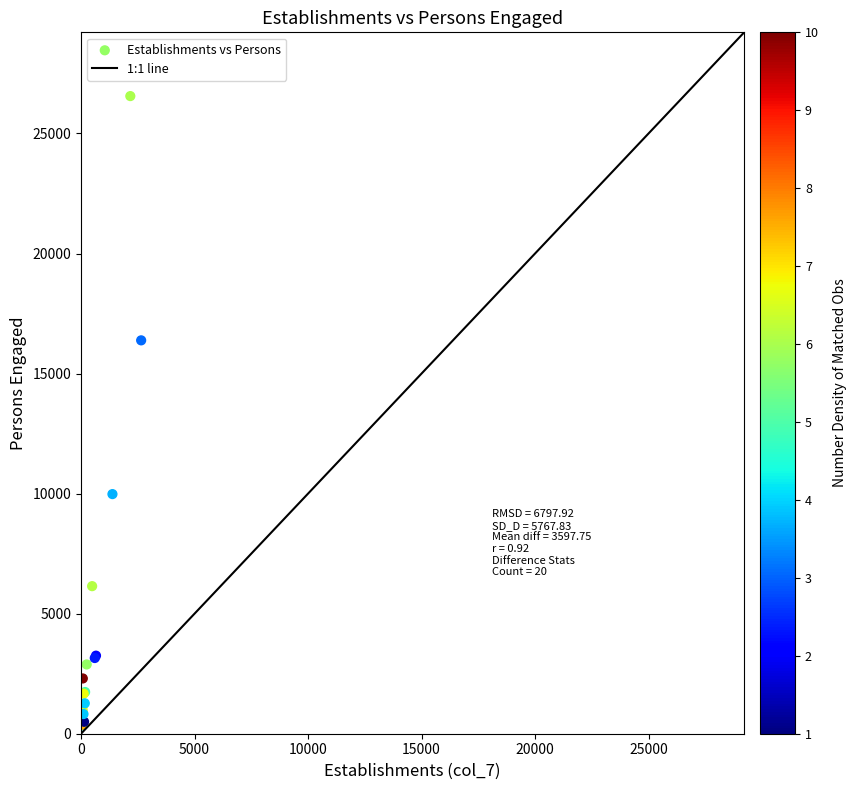

What Y value in the scatter plot is closest to 13451?

16384